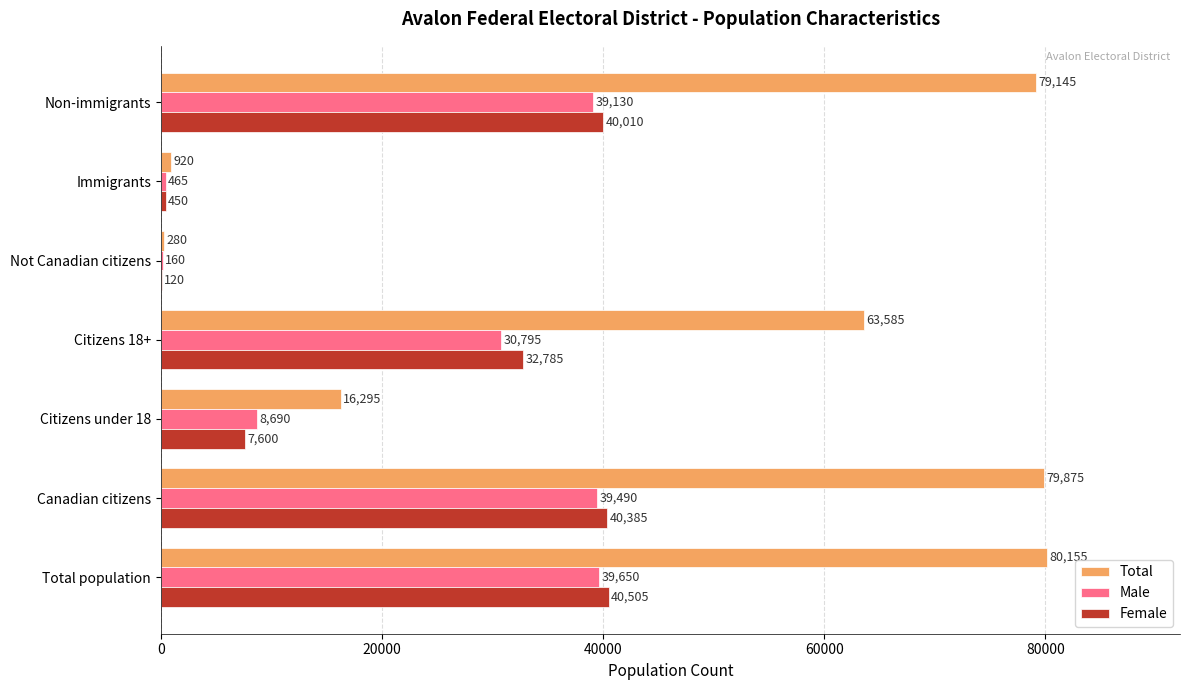

What is the sum of the Male values at Citizens 18+ and Non-immigrants?

69925